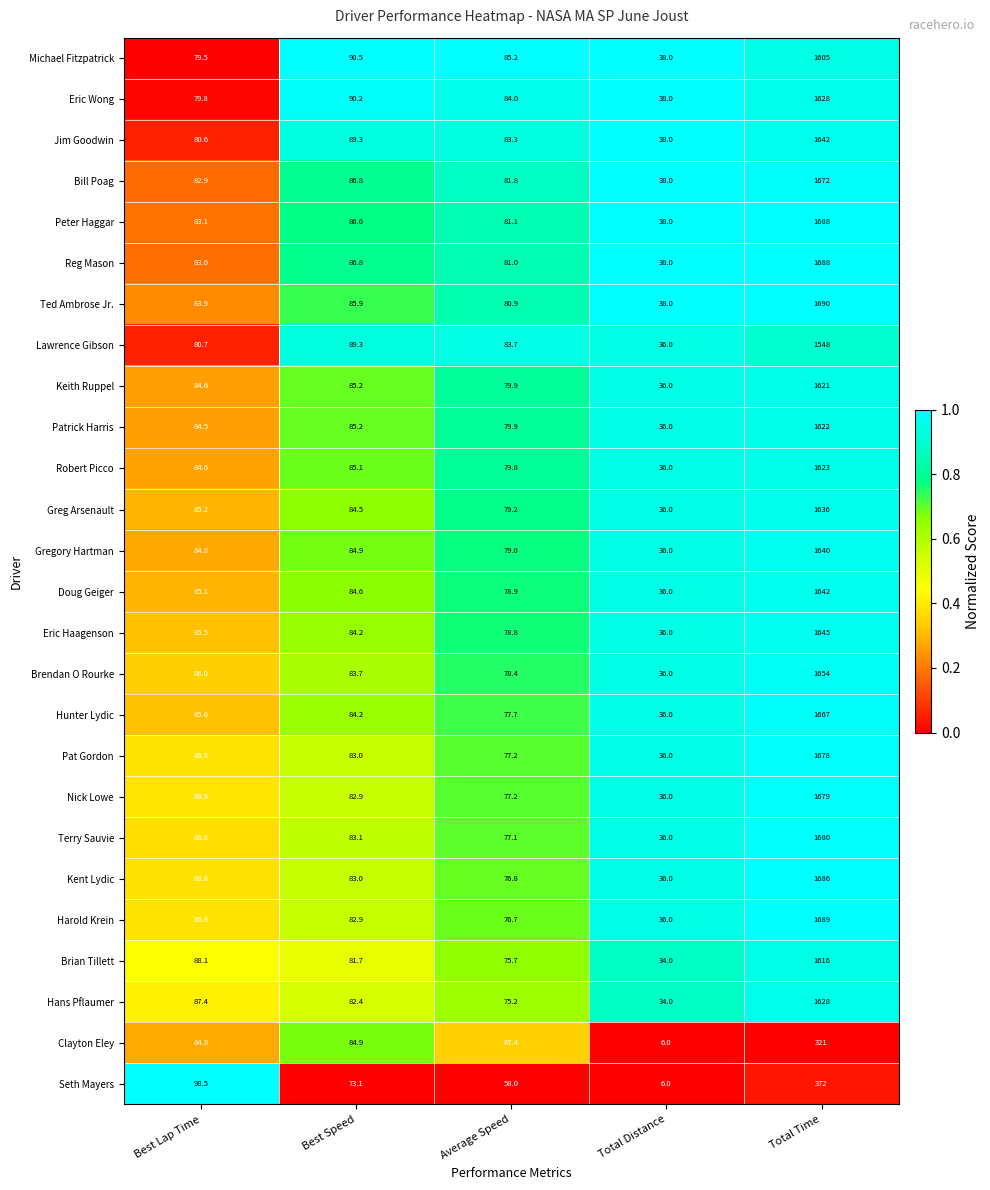

Which category has the highest value across all series?

Total Time